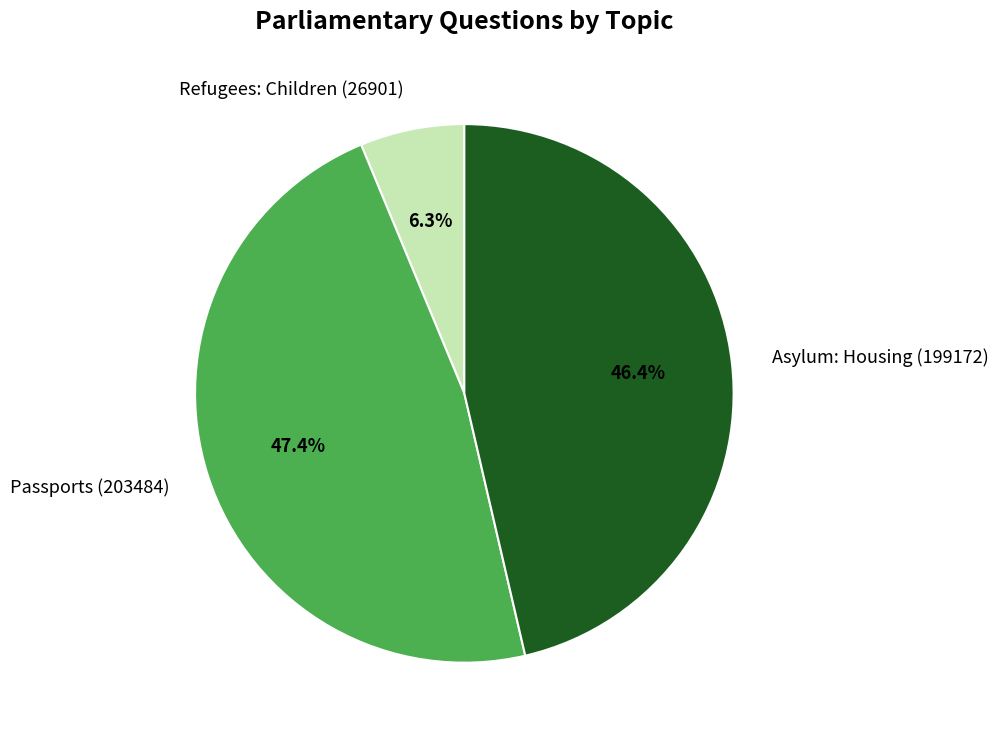

What percentage is the Passports (203484) slice, to the nearest percent?

47%